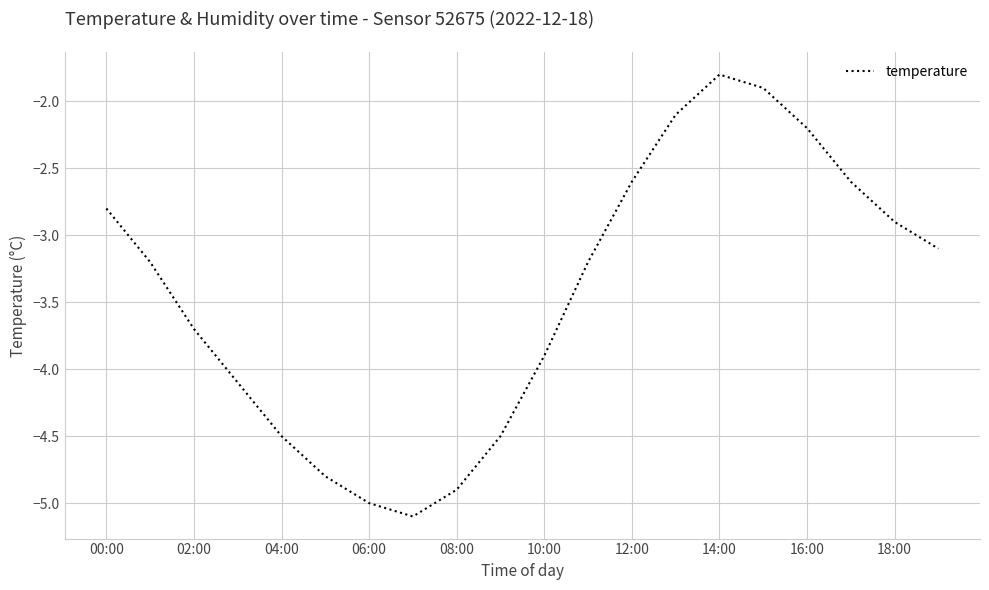

What is the difference between the maximum and minimum values?

3.3